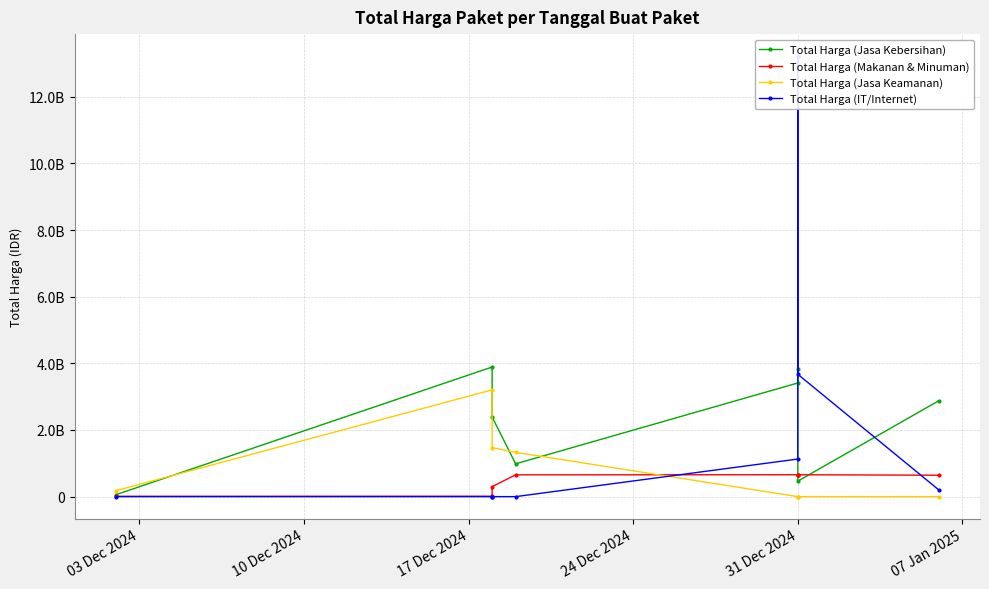

At how many categories does at least one series exceed 8348093883?

1